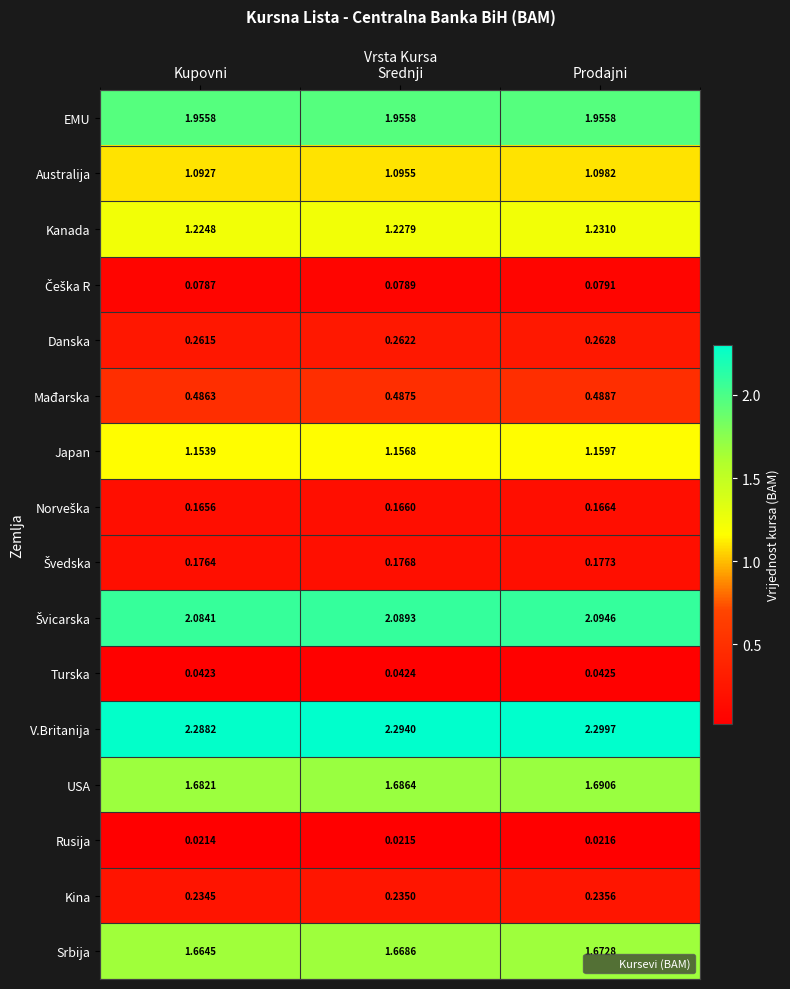

Rank the categories by Kanada value from lowest to highest.

Kupovni, Srednji, Prodajni